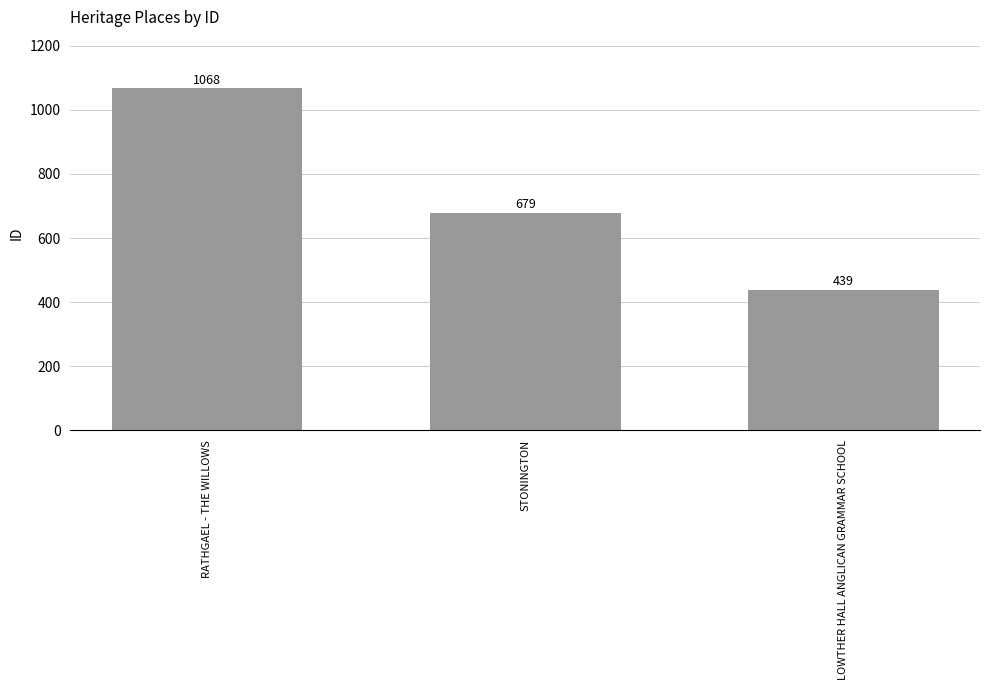

Where does the data first go above 679?

RATHGAEL - THE WILLOWS